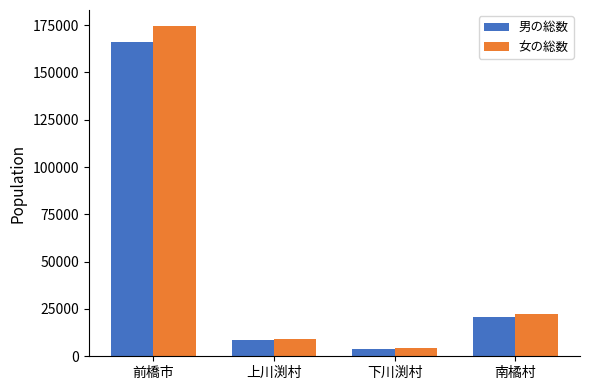

Which series changed the most between 前橋市 and 南橘村?

女の総数